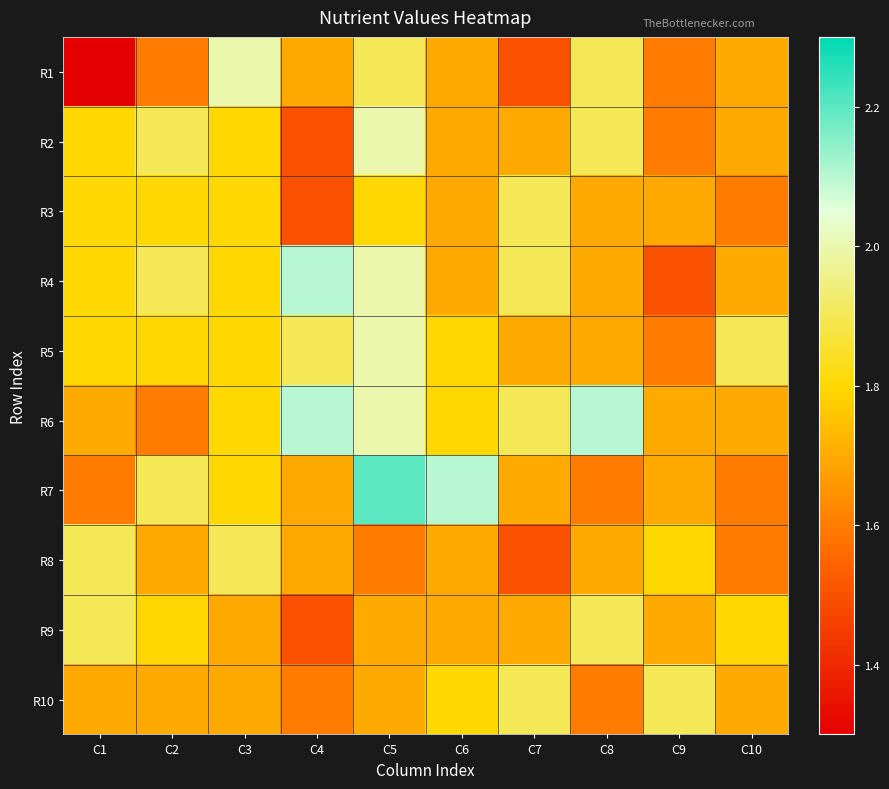

Reading left to right, list all the values displayed in this chart.

R1: C1=1.3	C2=1.6	C3=2.0	C4=1.7	C5=1.9	C6=1.7	C7=1.5	C8=1.9	C9=1.6	C10=1.7
R2: C1=1.8	C2=1.9	C3=1.8	C4=1.5	C5=2.0	C6=1.7	C7=1.7	C8=1.9	C9=1.6	C10=1.7
R3: C1=1.8	C2=1.8	C3=1.8	C4=1.5	C5=1.8	C6=1.7	C7=1.9	C8=1.7	C9=1.7	C10=1.6
R4: C1=1.8	C2=1.9	C3=1.8	C4=2.1	C5=2.0	C6=1.7	C7=1.9	C8=1.7	C9=1.5	C10=1.7
R5: C1=1.8	C2=1.8	C3=1.8	C4=1.9	C5=2.0	C6=1.8	C7=1.7	C8=1.7	C9=1.6	C10=1.9
R6: C1=1.7	C2=1.6	C3=1.8	C4=2.1	C5=2.0	C6=1.8	C7=1.9	C8=2.1	C9=1.7	C10=1.7
R7: C1=1.6	C2=1.9	C3=1.8	C4=1.7	C5=2.2	C6=2.1	C7=1.7	C8=1.6	C9=1.7	C10=1.6
R8: C1=1.9	C2=1.7	C3=1.9	C4=1.7	C5=1.6	C6=1.7	C7=1.5	C8=1.7	C9=1.8	C10=1.6
R9: C1=1.9	C2=1.8	C3=1.7	C4=1.5	C5=1.7	C6=1.7	C7=1.7	C8=1.9	C9=1.7	C10=1.8
R10: C1=1.7	C2=1.7	C3=1.7	C4=1.6	C5=1.7	C6=1.8	C7=1.9	C8=1.6	C9=1.9	C10=1.7